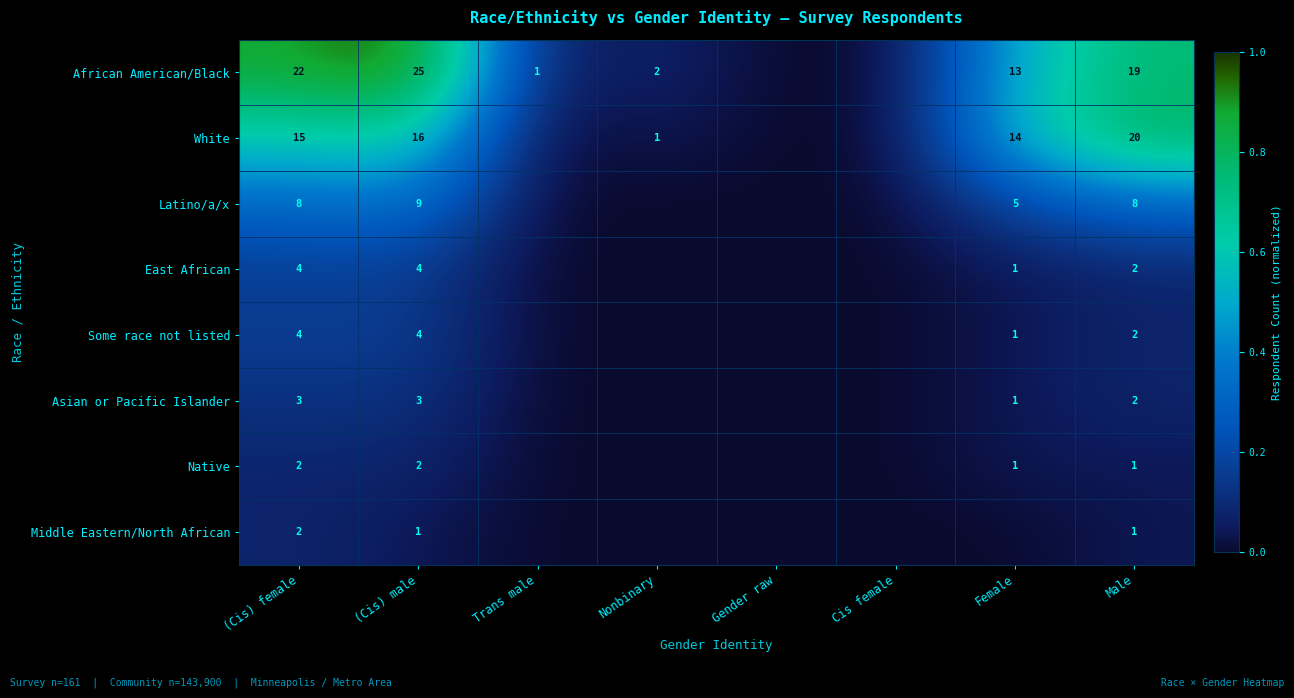

At which category is the sum across all series the highest?

(Cis) male